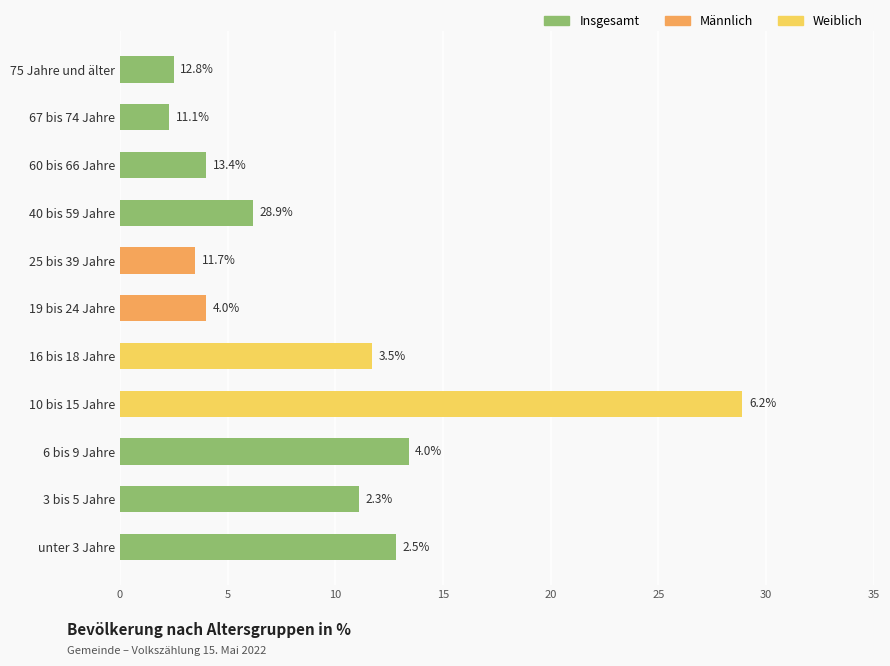

Which has a higher value, 75 Jahre und älter or 10 bis 15 Jahre?

10 bis 15 Jahre